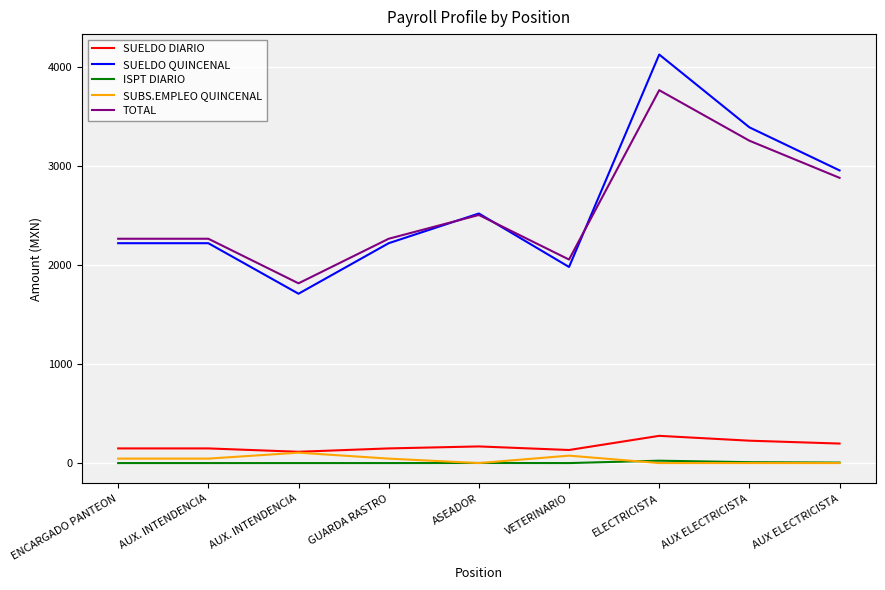

How many series are shown in this chart?

5